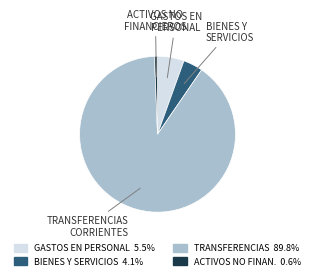

Which slice is the largest?

TRANSFERENCIAS CORRIENTES